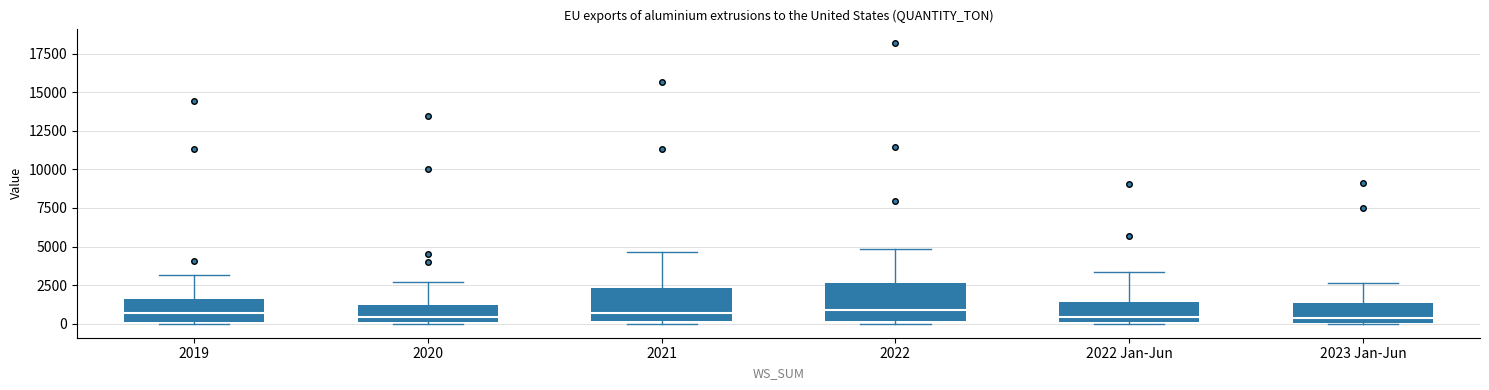

Where does the upper whisker of the box for 2022 Jan-Jun end on the y-axis? The values are not printed on the chart, so give them approximately, as read against the axis.

3500